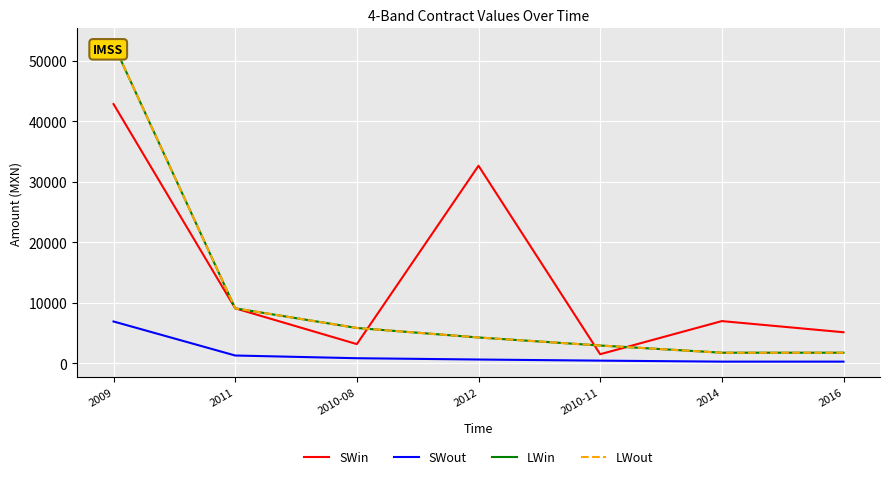

Which series has the largest range (max minus min)?

LWin